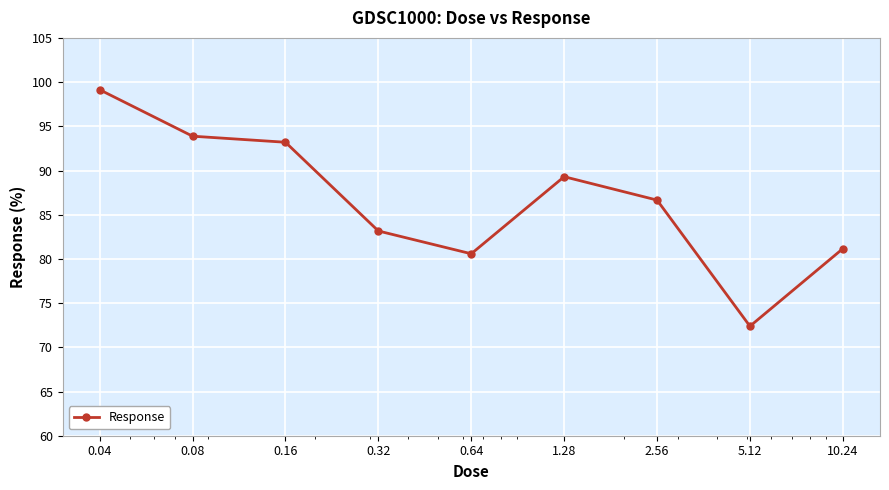

What is the maximum value shown in the chart?

99.1